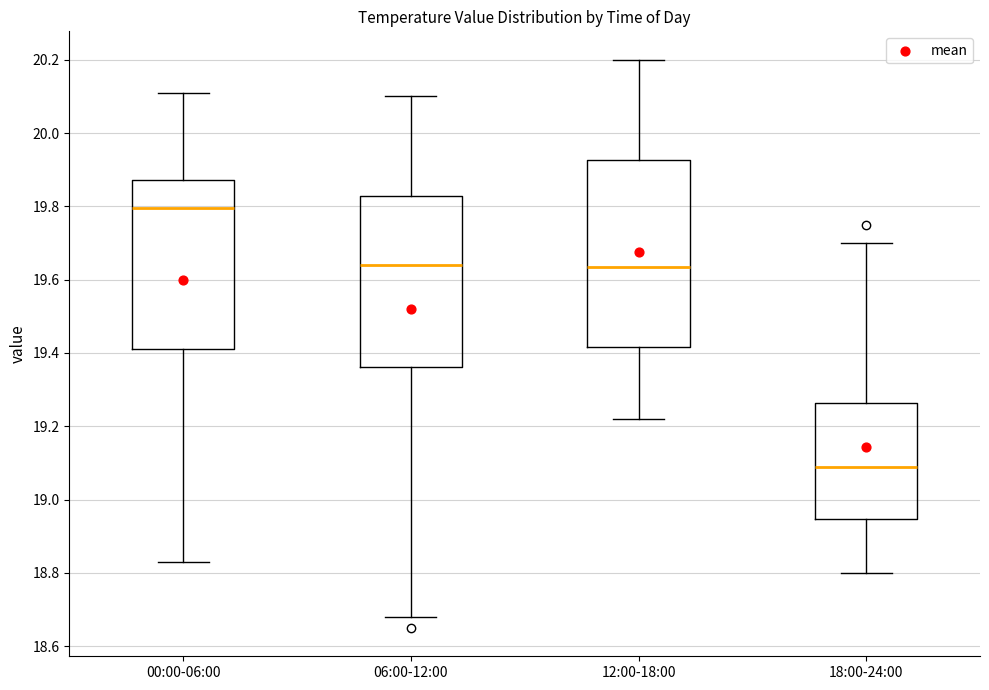

Reading left to right, transcribe this box plot: for each box, give where its median line is, the range the box spans, and where its two whiskers end, as read against the y-axis. The values are not printed on the chart, so give them approximately, as read against the axis.

00:00-06:00: median 19.80, box 19.42 to 19.88, whiskers 18.84 to 20.12
06:00-12:00: median 19.64, box 19.36 to 19.82, whiskers 18.68 to 20.10
12:00-18:00: median 19.64, box 19.42 to 19.92, whiskers 19.22 to 20.20
18:00-24:00: median 19.10, box 18.94 to 19.26, whiskers 18.80 to 19.70